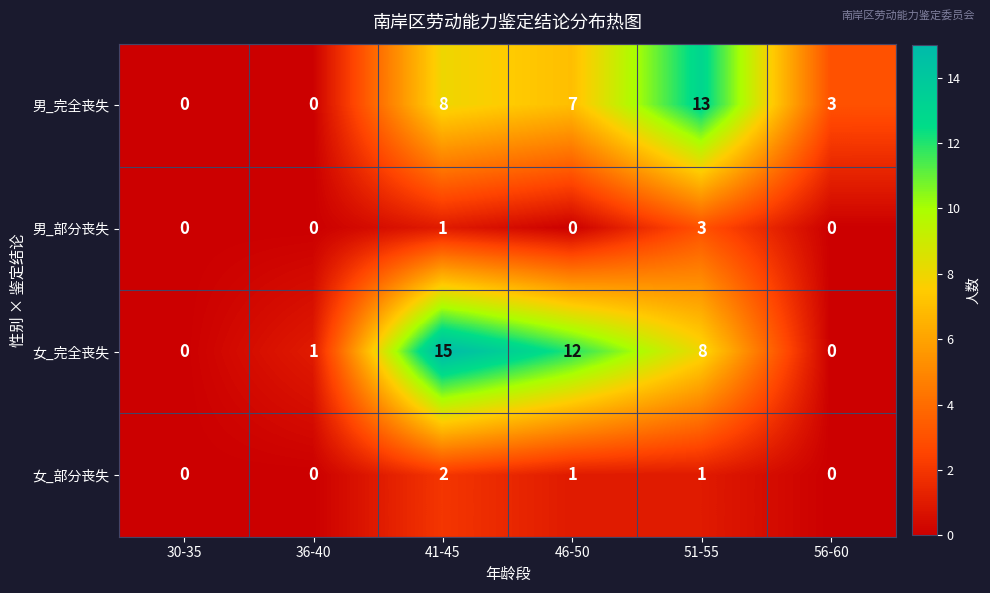

What is the greatest value displayed?

15